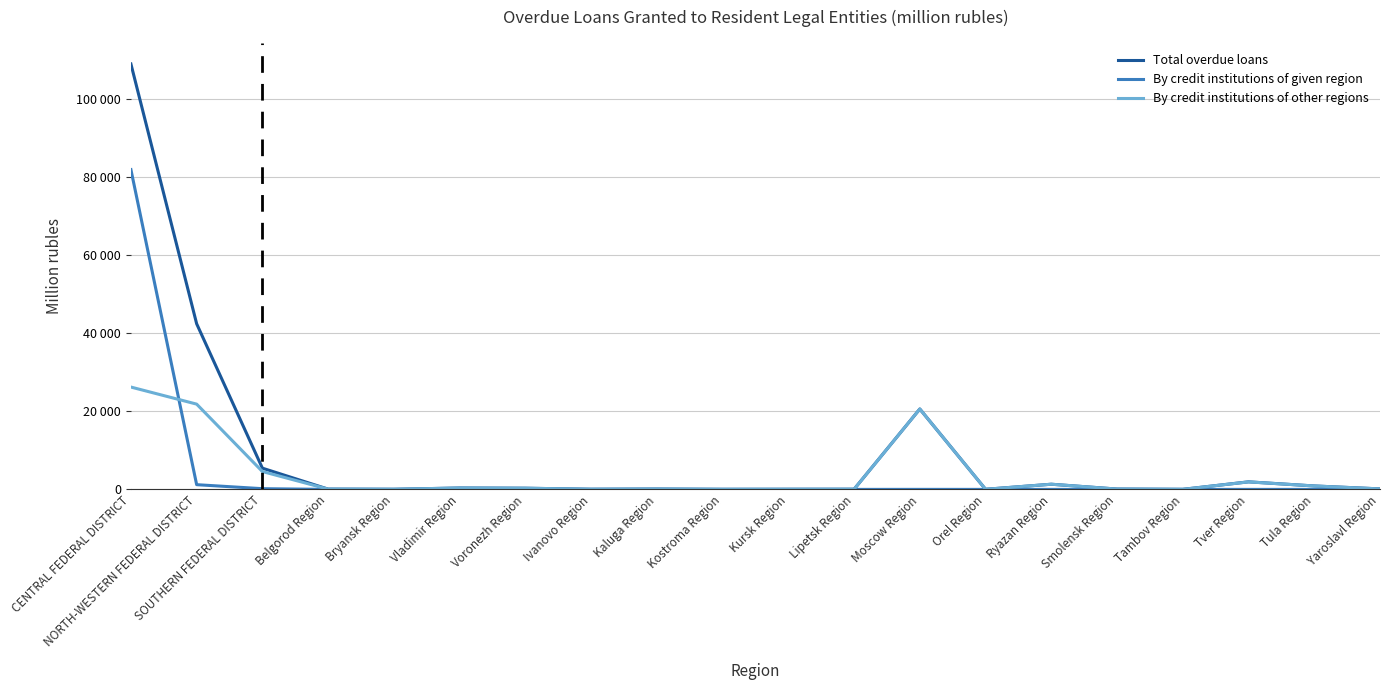

Which series has the largest range (max minus min)?

Total overdue loans